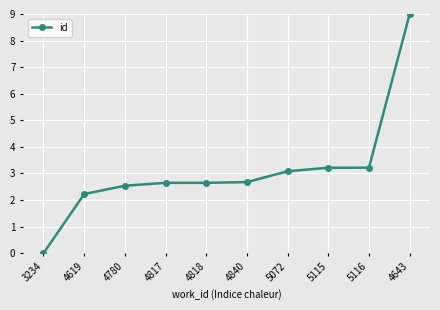

Is it true that the value at 4818 is 3.6?

False